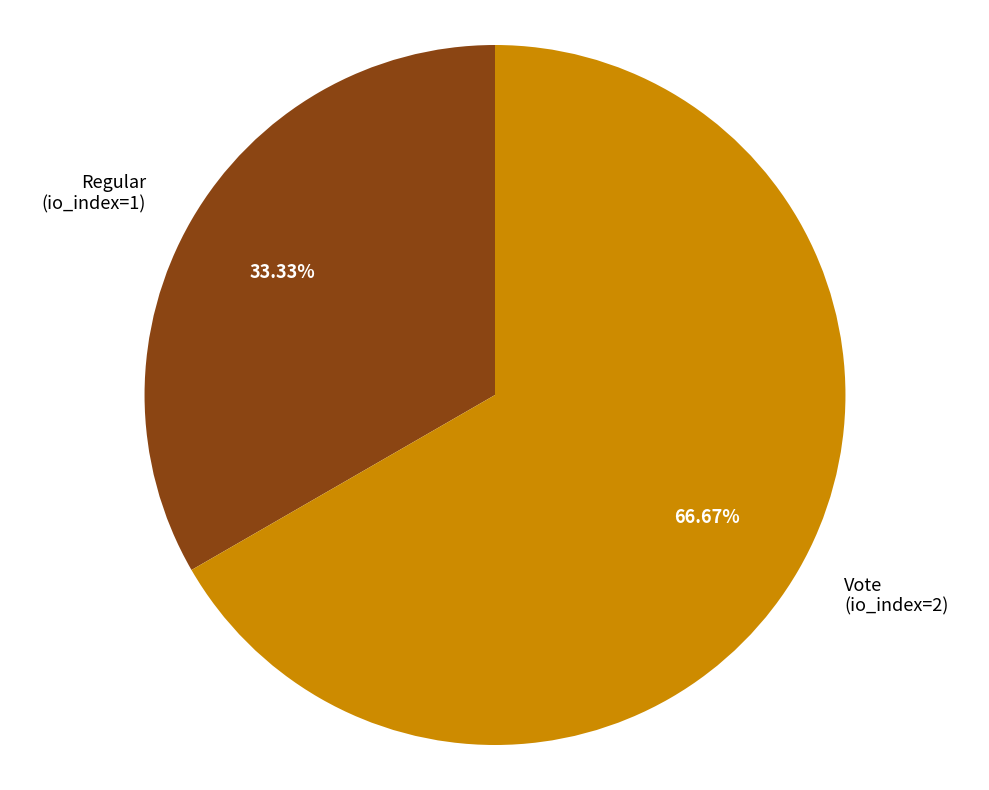

True or false: Vote (io_index=2) accounts for 52% of the total.

False